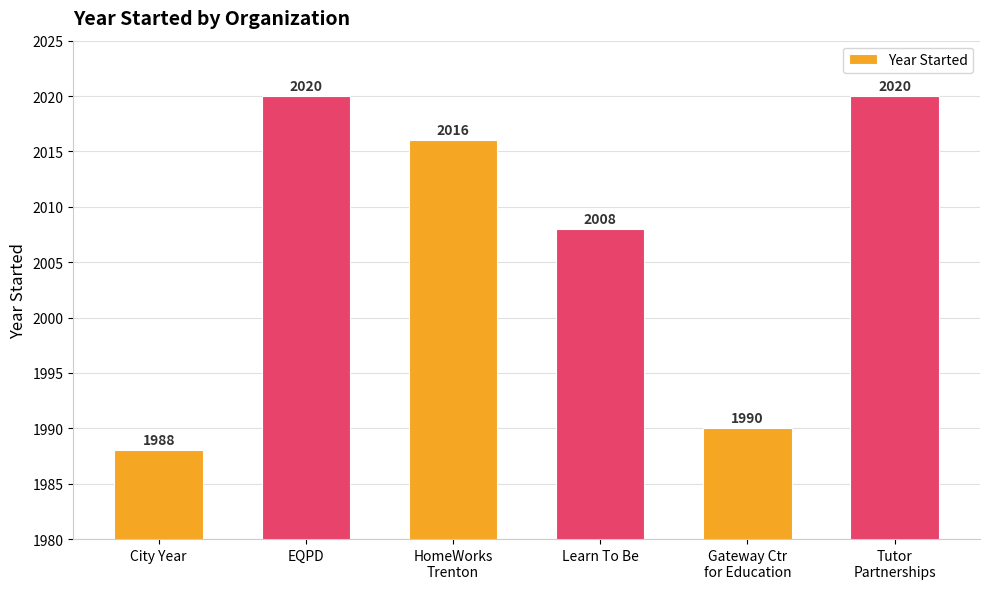

What is the greatest value displayed?

2020